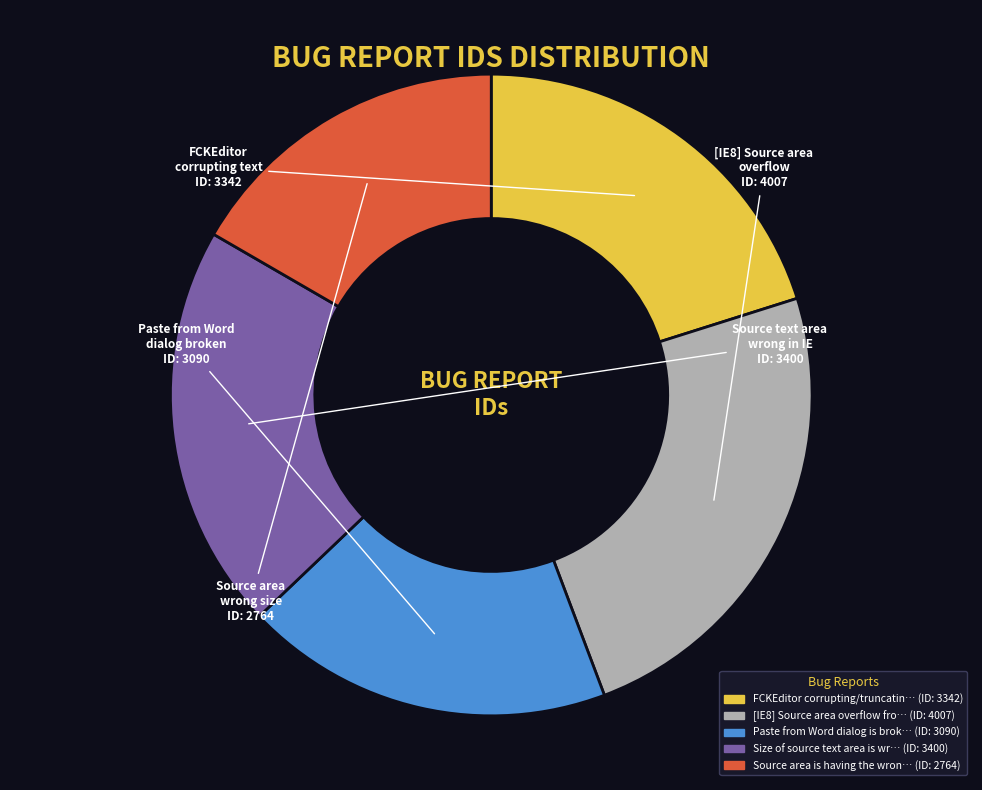

Is there a majority slice in this chart?

No